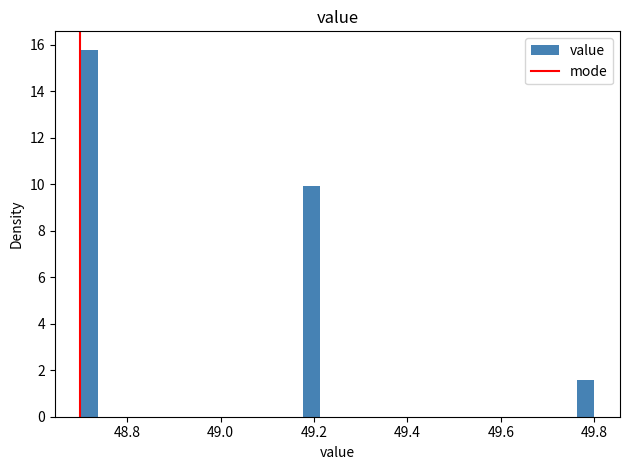

Around what value on the x-axis is the tallest bar? Give the approximate position of its centre, as read against the axis.

48.72